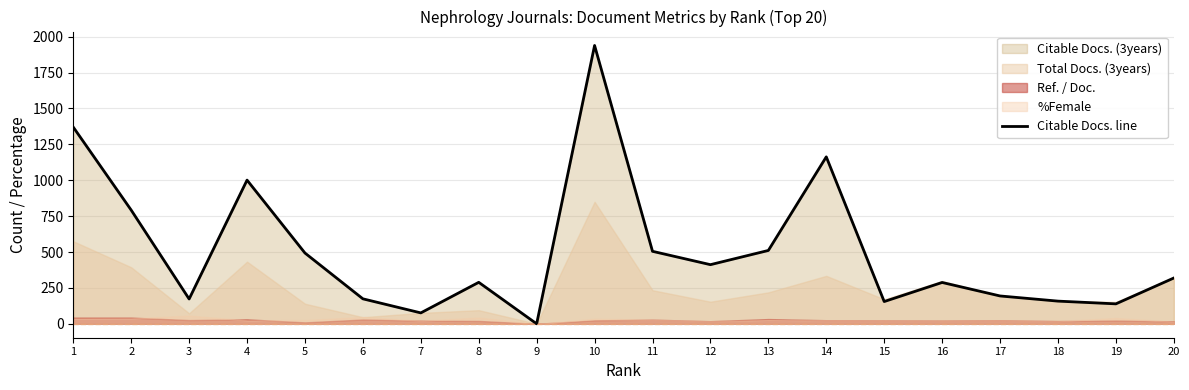

How many values are below 319?

10